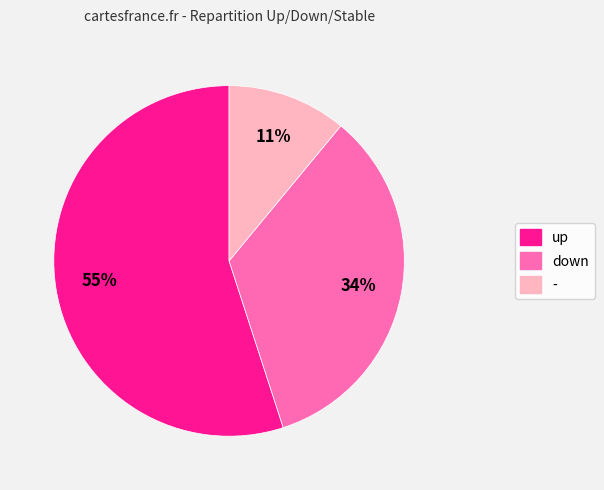

What is the smallest slice in the pie chart?

-